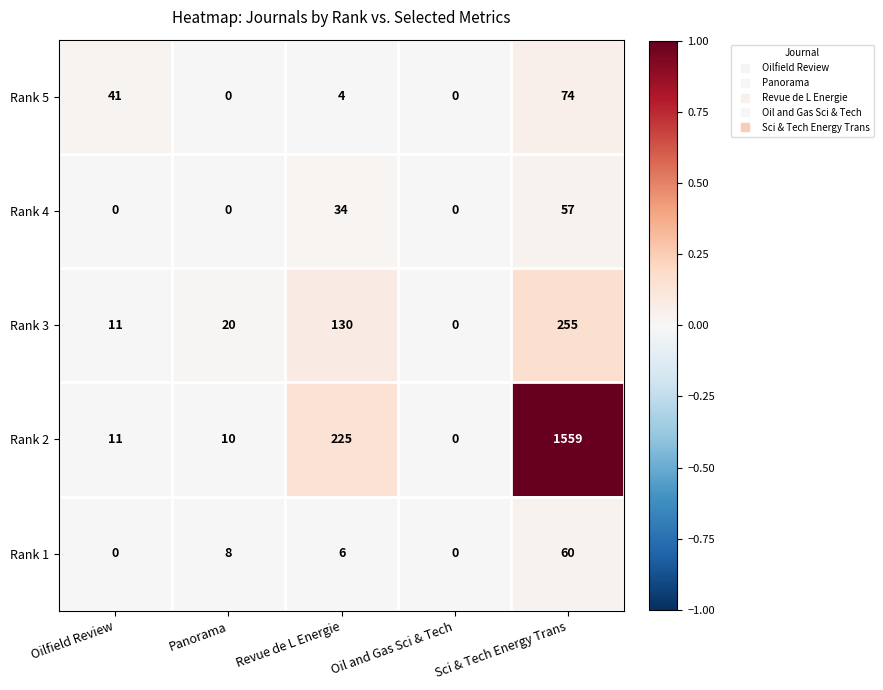

What is the difference between the Rank 1 values at Oilfield Review and Sci & Tech Energy Trans?

60